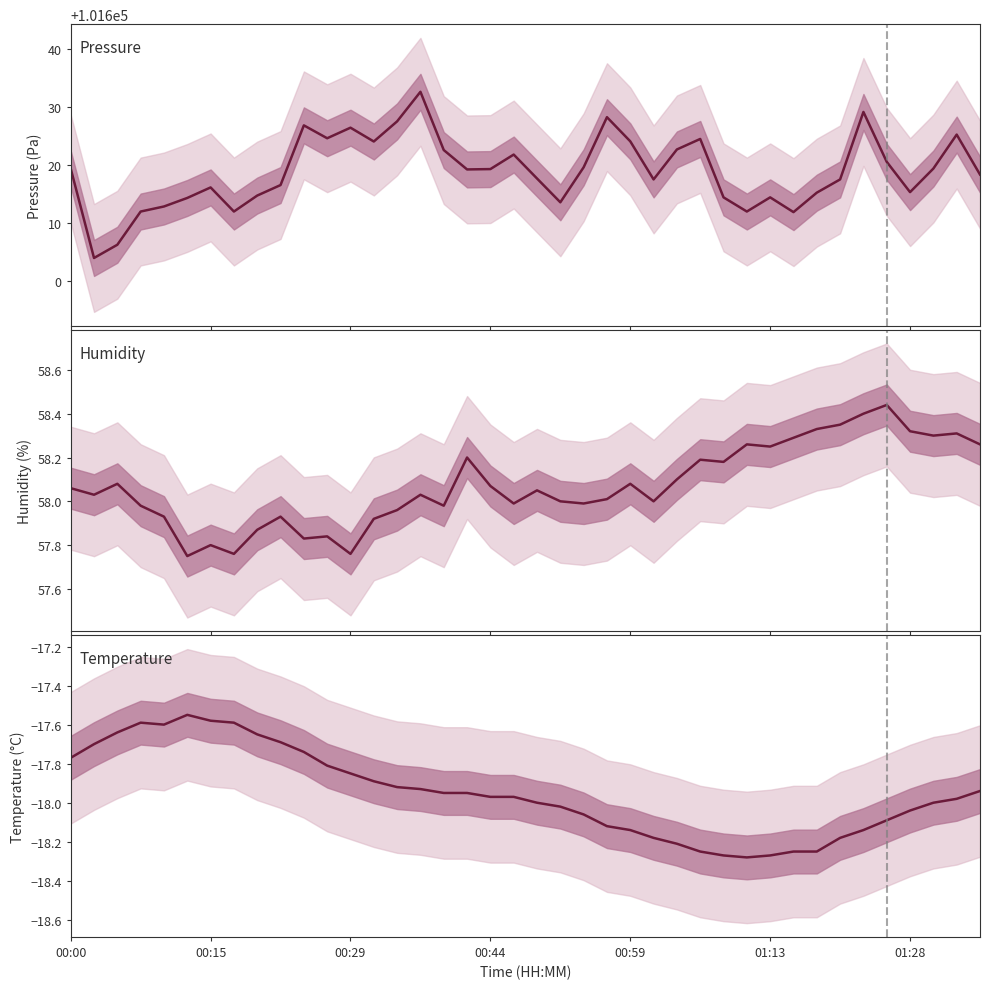

What is the minimum value for humidity?

57.8